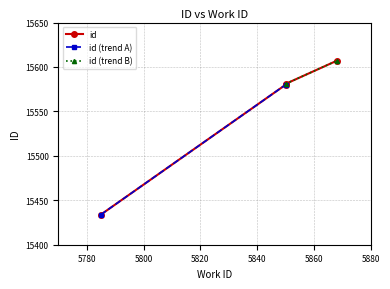

True or false: there are more than 1 points higher than both neighbors.

False